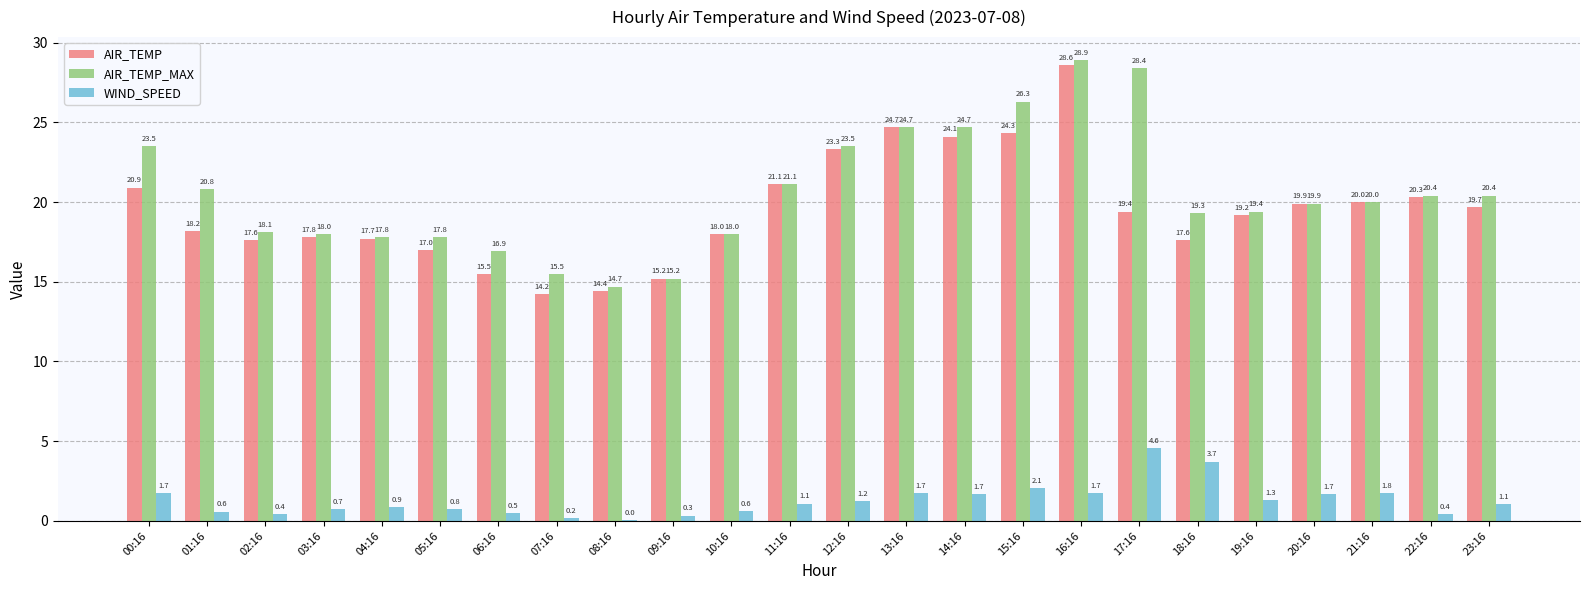

Between 02:16 and 18:16, which series saw the biggest shift?

WIND_SPEED